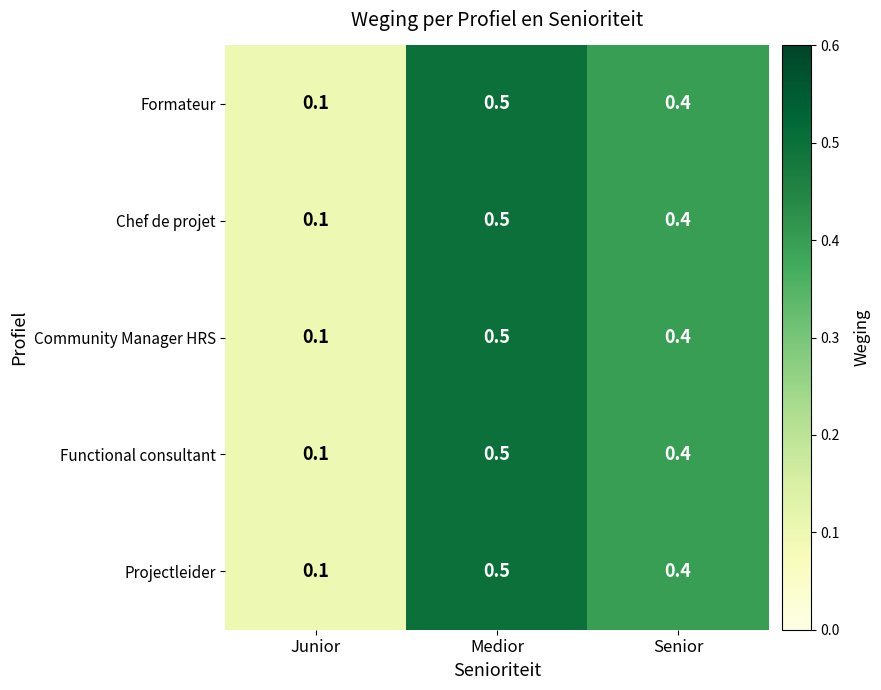

Reading left to right, list all the values displayed in this chart.

Formateur: Junior=0.1	Medior=0.5	Senior=0.4
Chef de projet: Junior=0.1	Medior=0.5	Senior=0.4
Community Manager HRS: Junior=0.1	Medior=0.5	Senior=0.4
Functional consultant: Junior=0.1	Medior=0.5	Senior=0.4
Projectleider: Junior=0.1	Medior=0.5	Senior=0.4